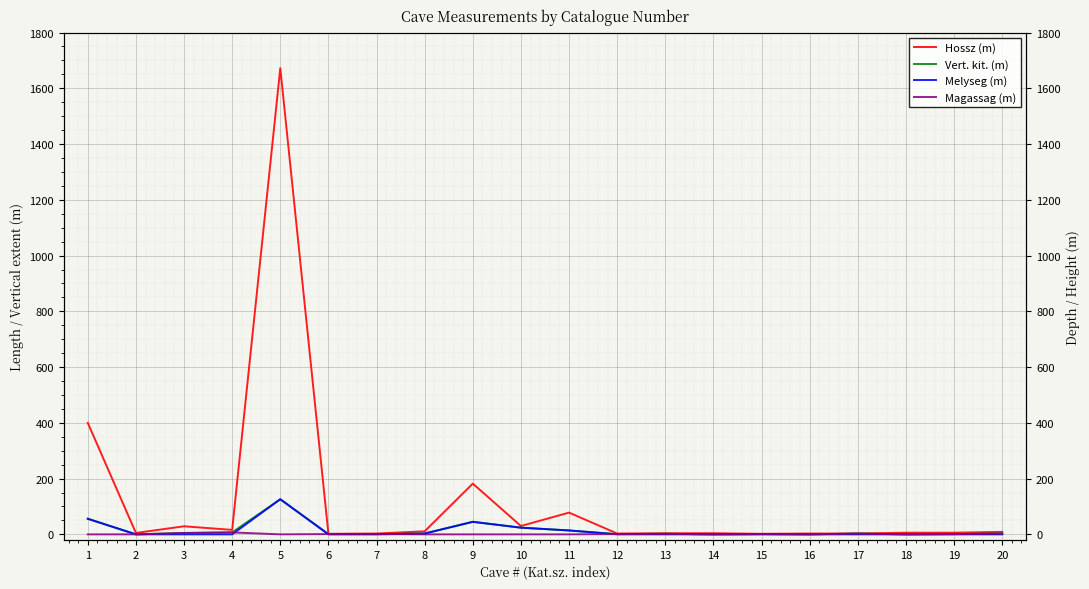

How many Magassag (m) values are between 0 and 2?

16